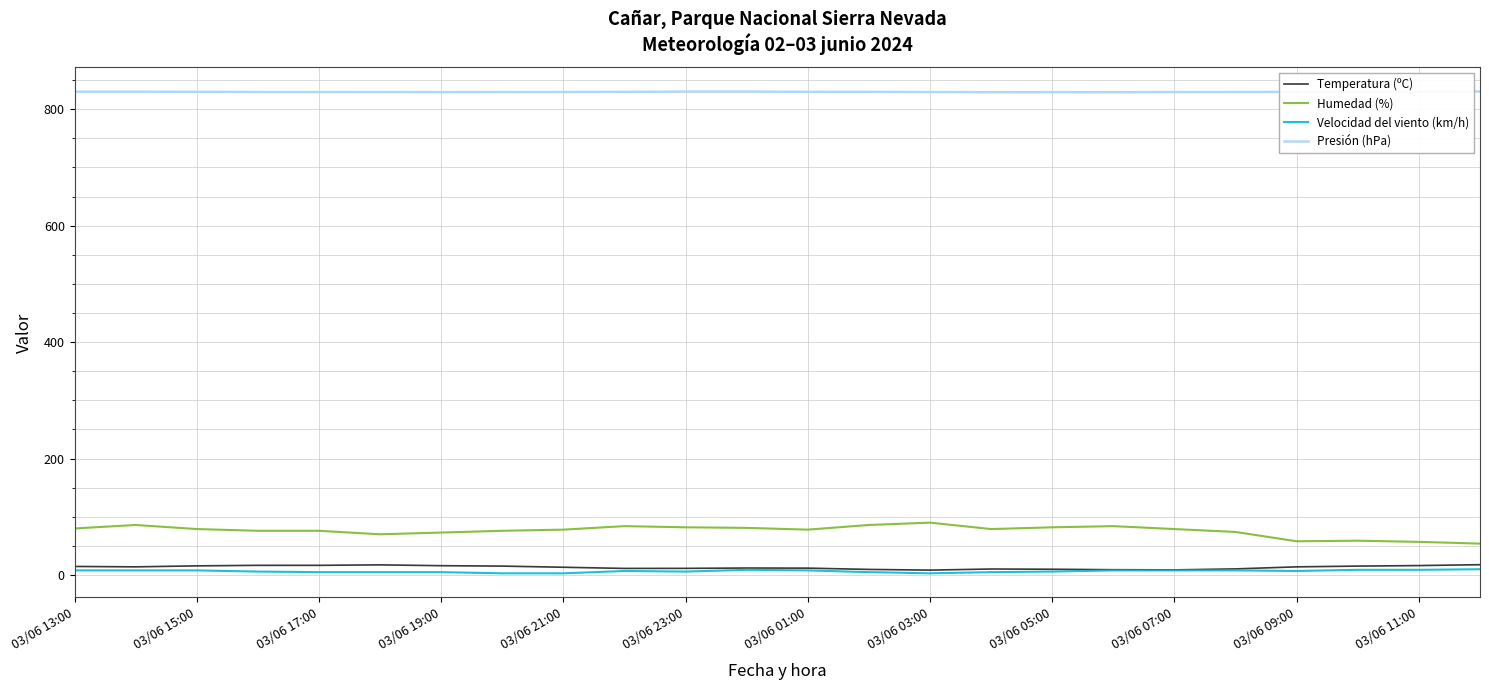

What is the average value of the Velocidad del viento (km/h) series?

6.6